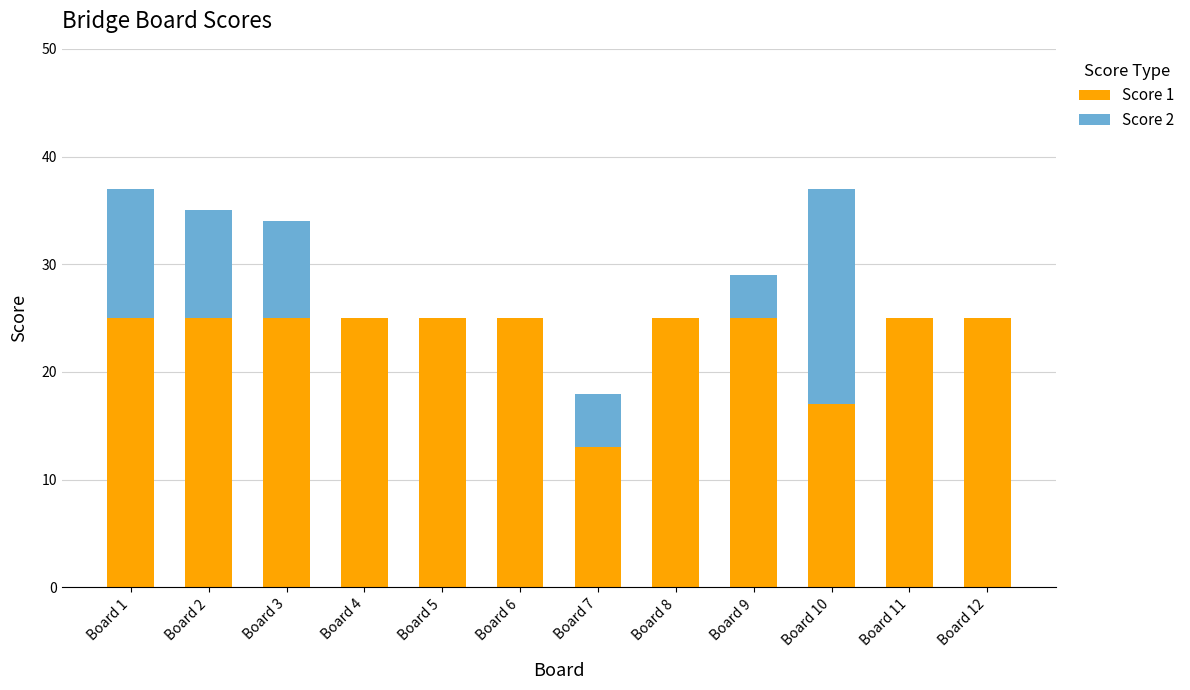

The Score 1 series shows 25 at Board 5. True or false?

True